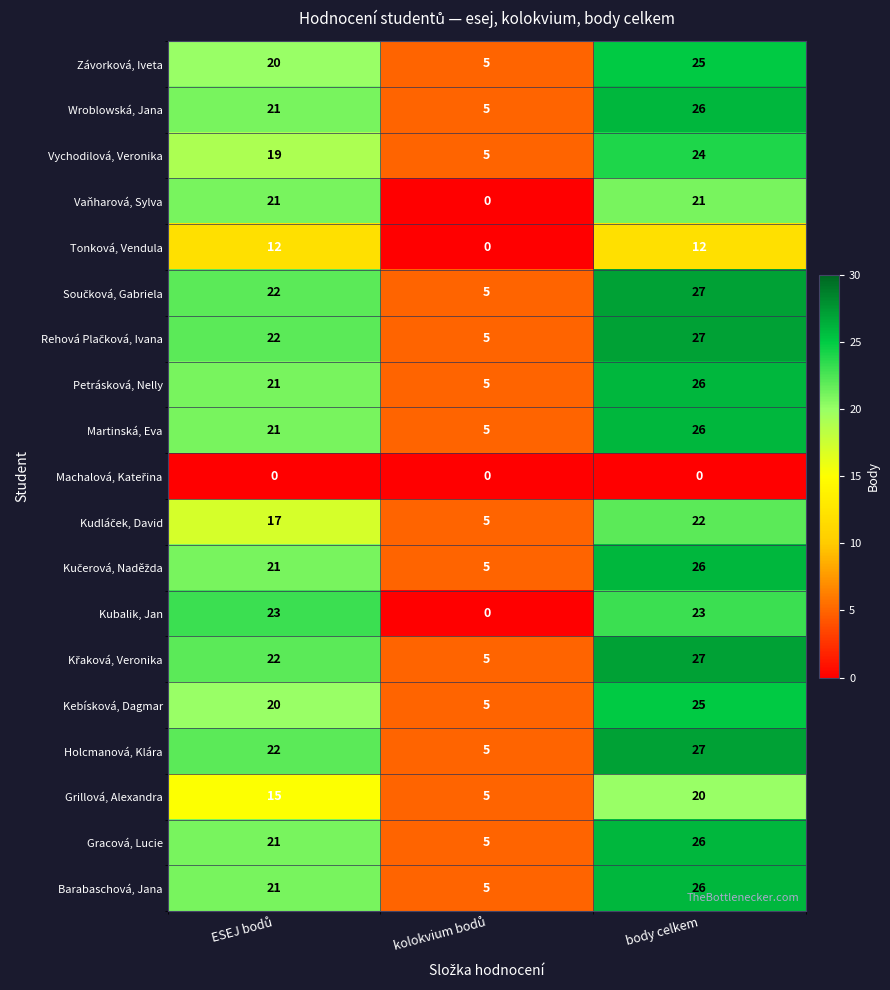

What is the highest value of the Wroblowská, Jana series?

26